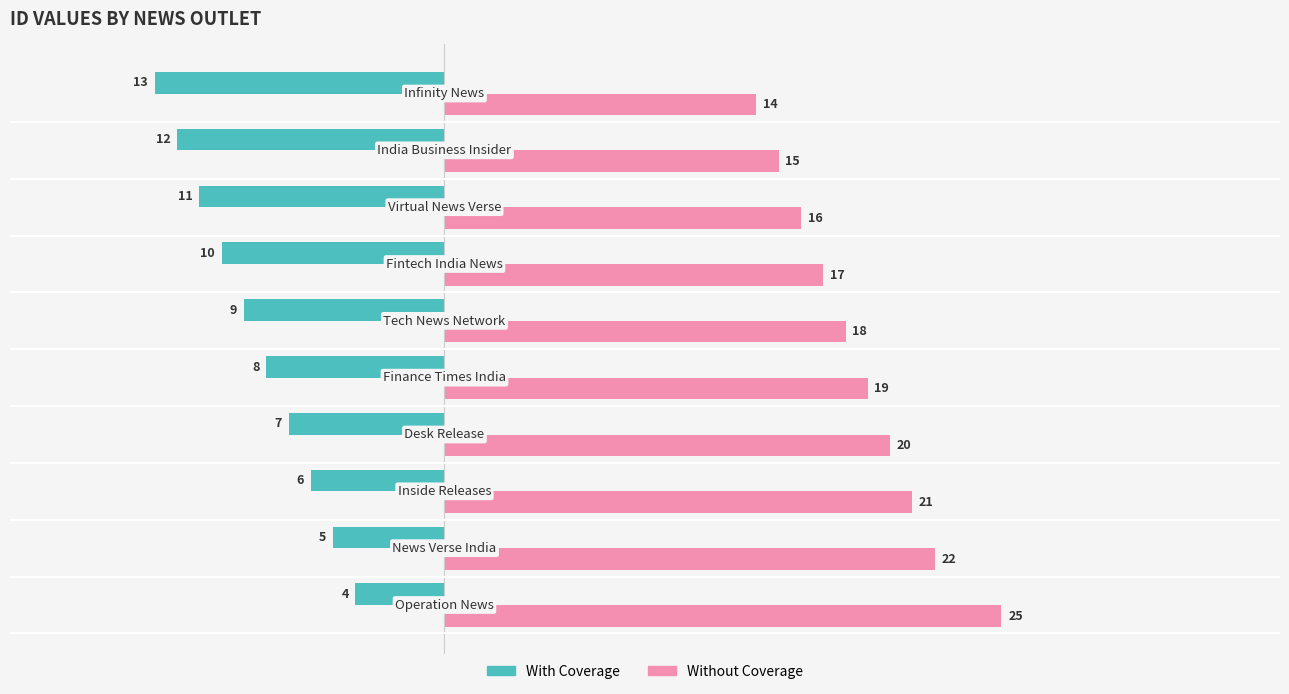

List the series in order of their peak value, highest first.

Without Coverage, With Coverage